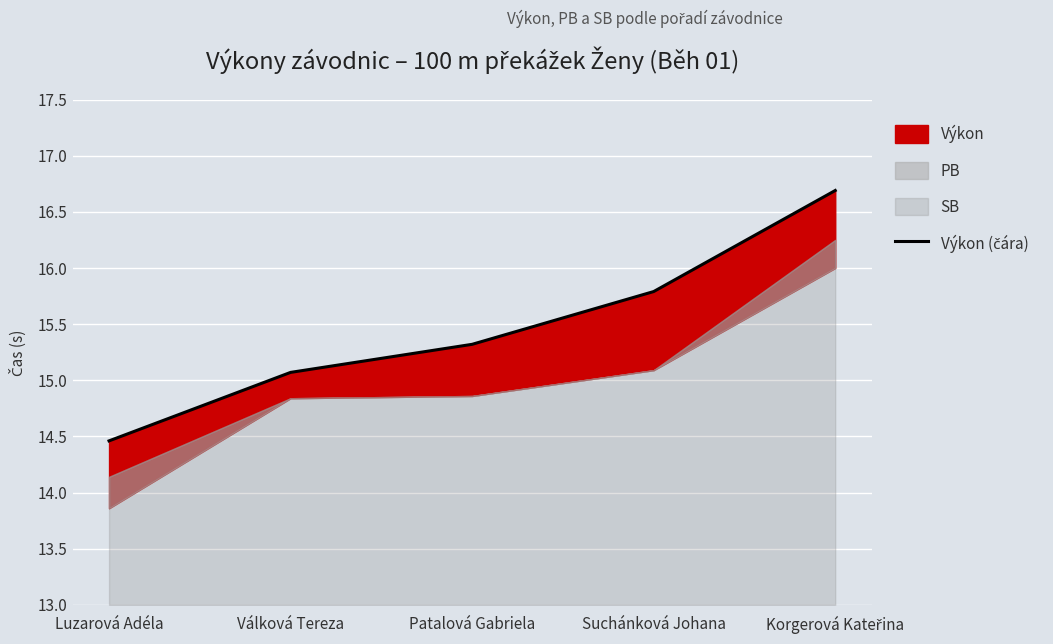

What is the value of the 4th point from the left?

15.8